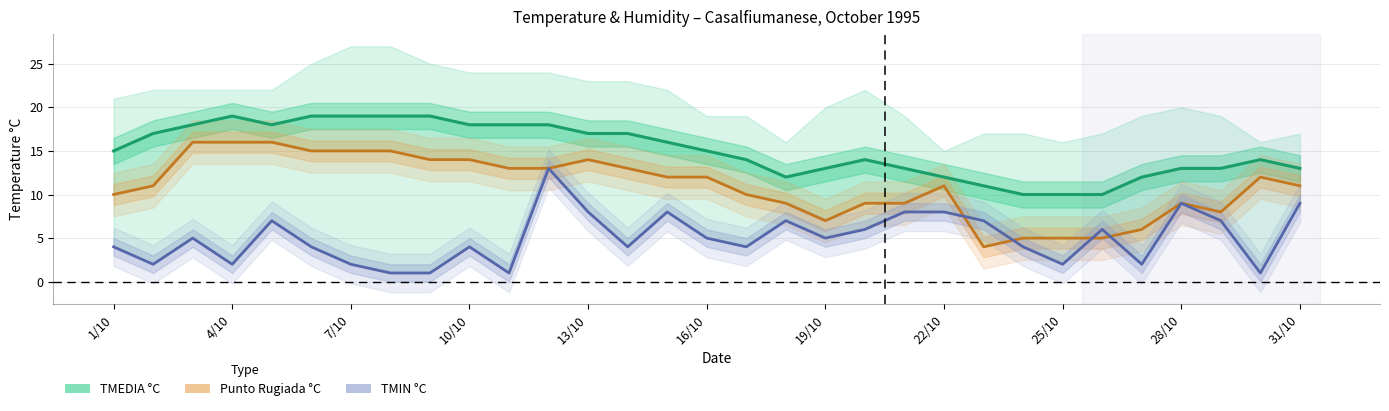

What is the maximum value shown in the chart?

19